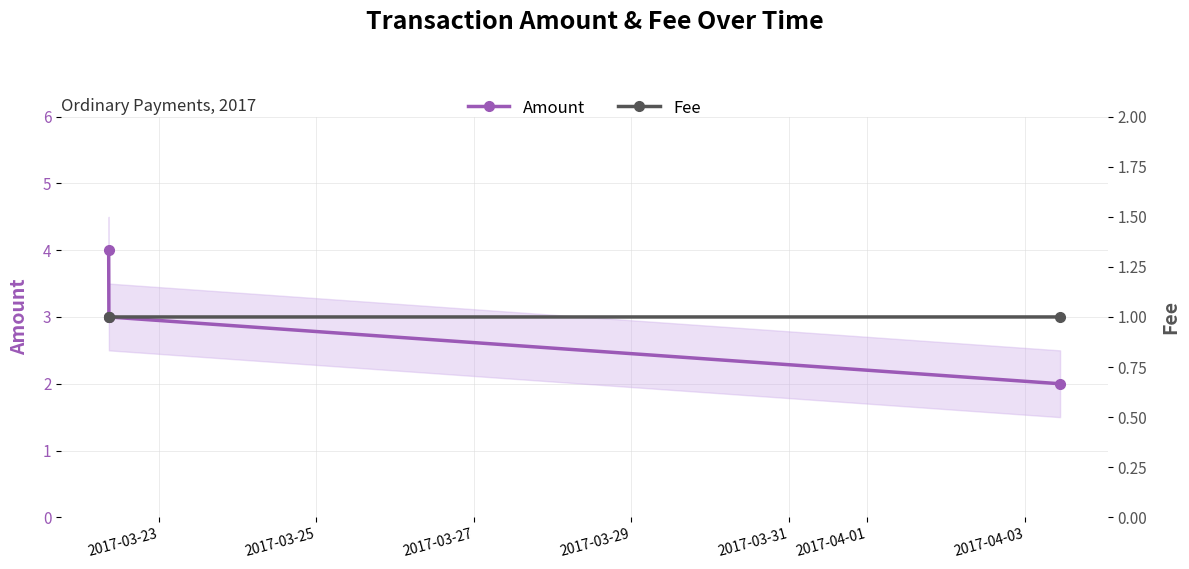

What is the maximum value shown in the chart?

4.0